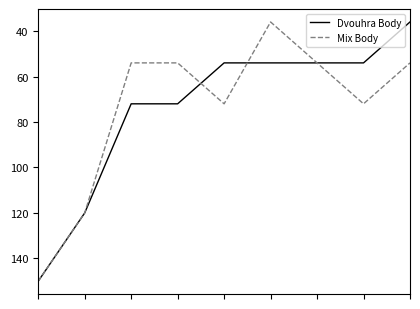

Is this an area chart (filled region under the line)?

No